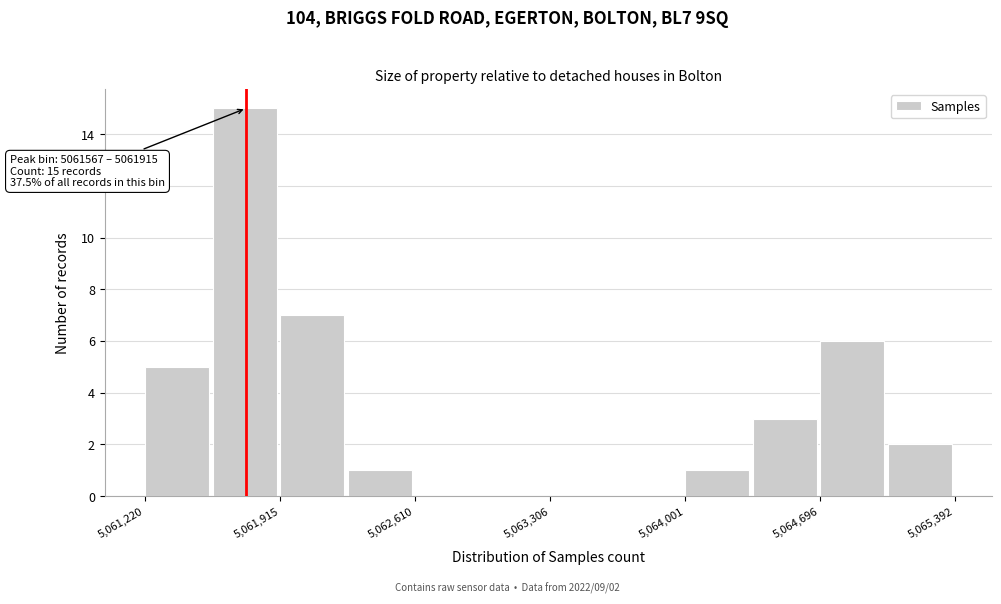

Around what value on the x-axis is the tallest bar? Give the approximate position of its centre, as read against the axis.

5061700